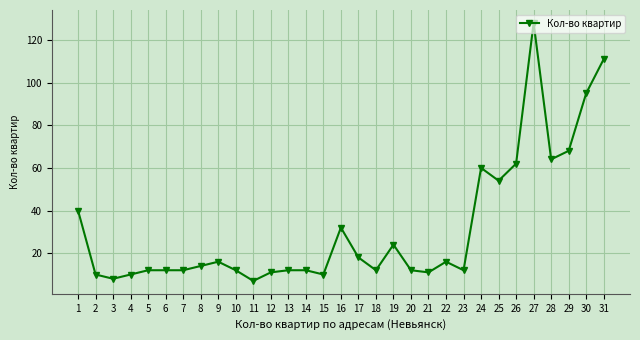

How many lines are shown in the chart?

1